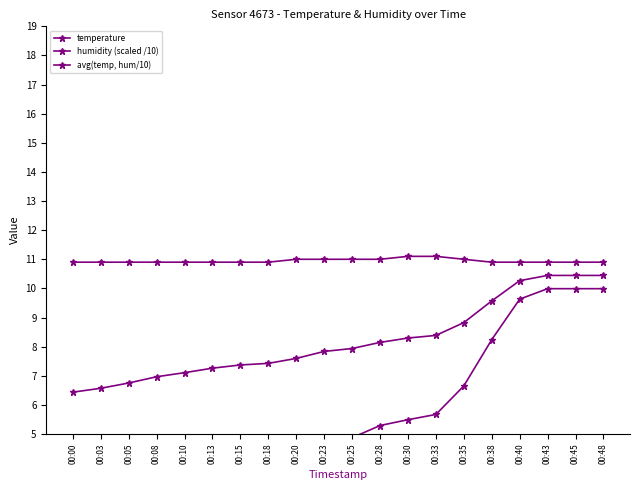

What is the approximate value of humidity (scaled /10) at 00:28?

5.3